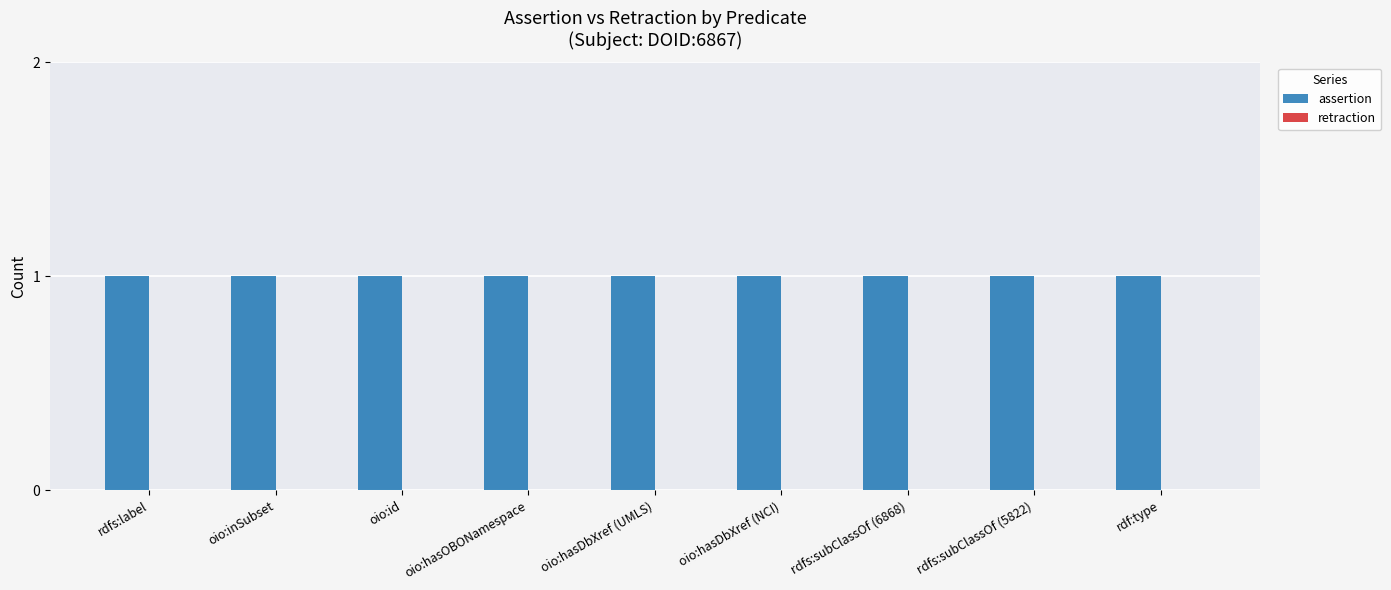

Which series has the widest spread of values?

assertion